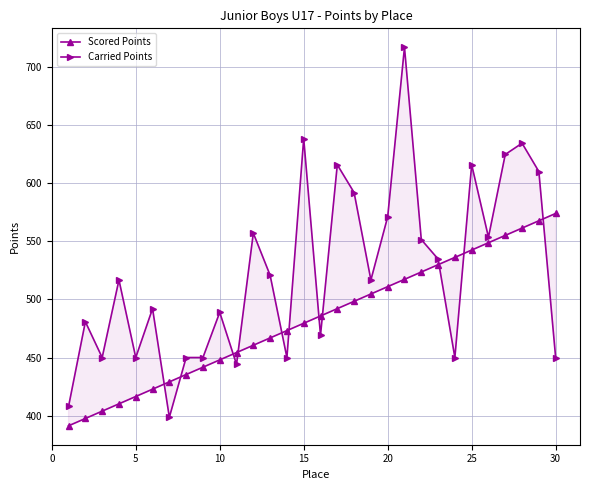

How many categories are shown in the chart?

30